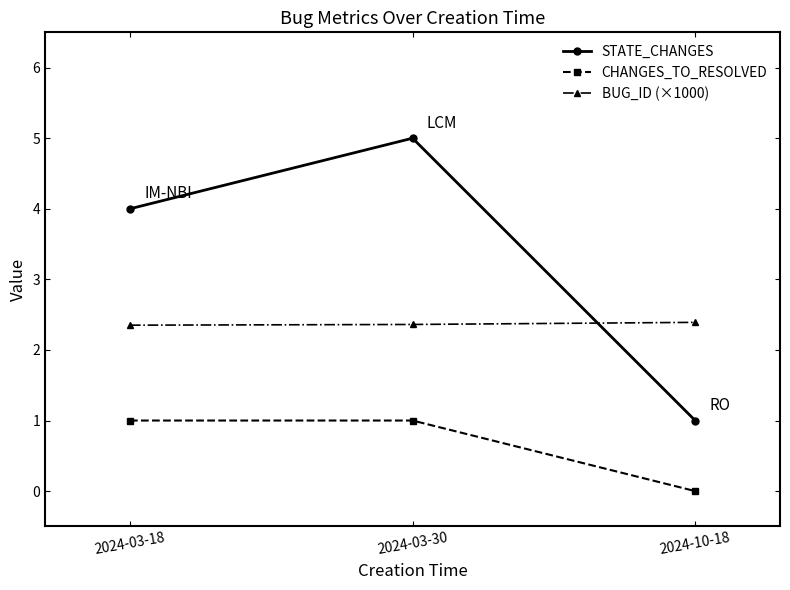

Rank the series at 2024-03-30 from lowest to highest value.

CHANGES_TO_RESOLVED, BUG_ID (×1000), STATE_CHANGES